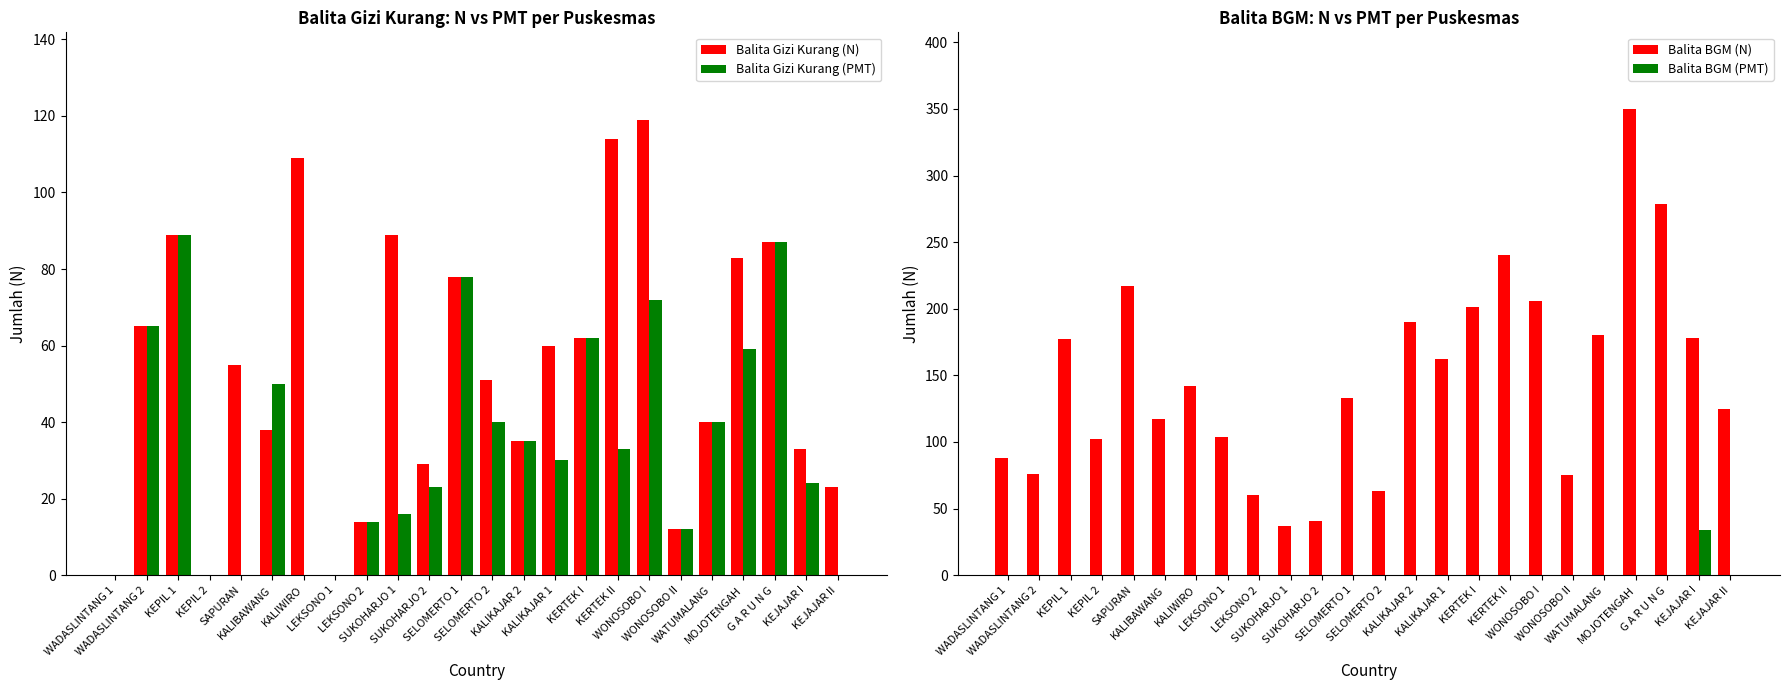

Where does the Balita Gizi Kurang (N) series first go above 55?

WADASLINTANG 2